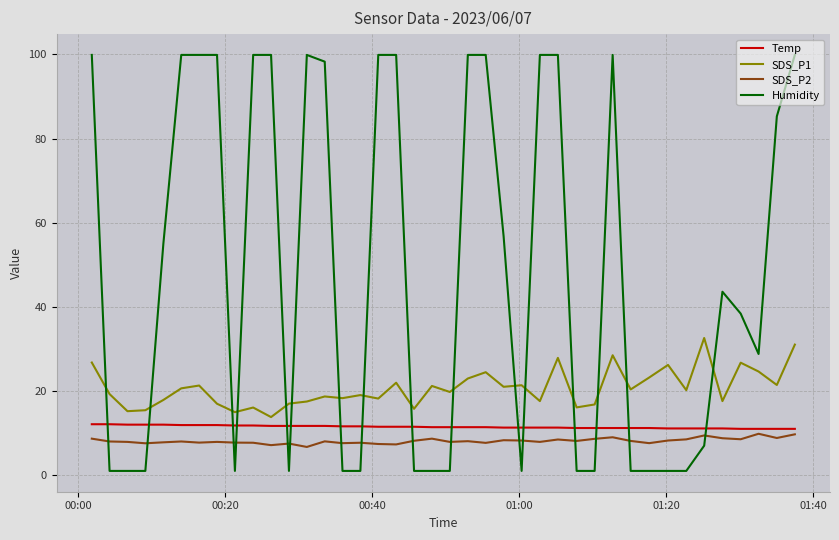

What is the difference between the maximum and minimum values in the SDS_P1 series?

18.8